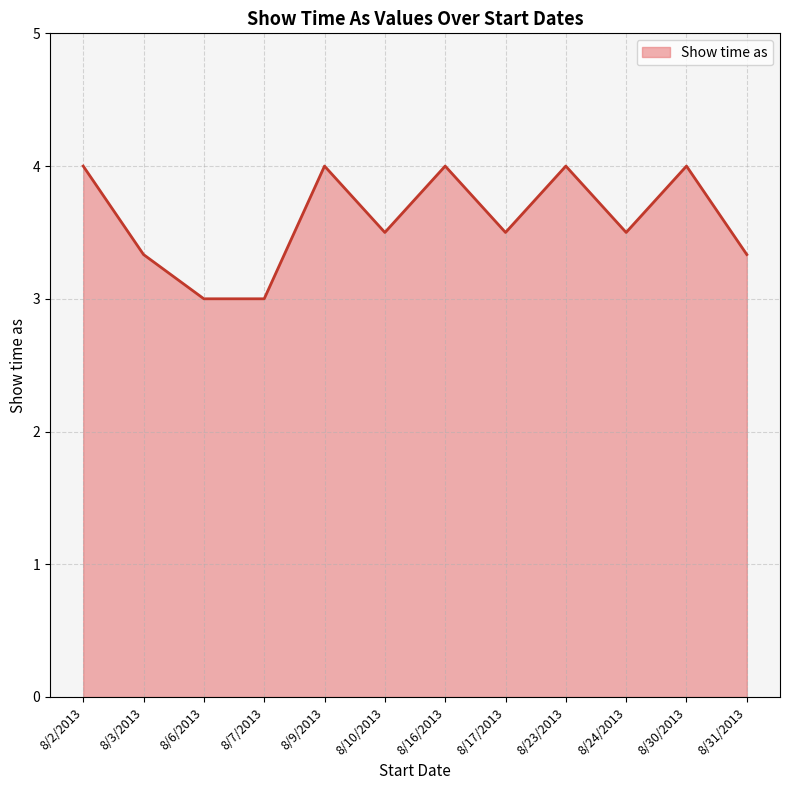

What is the minimum value shown in the chart?

3.0